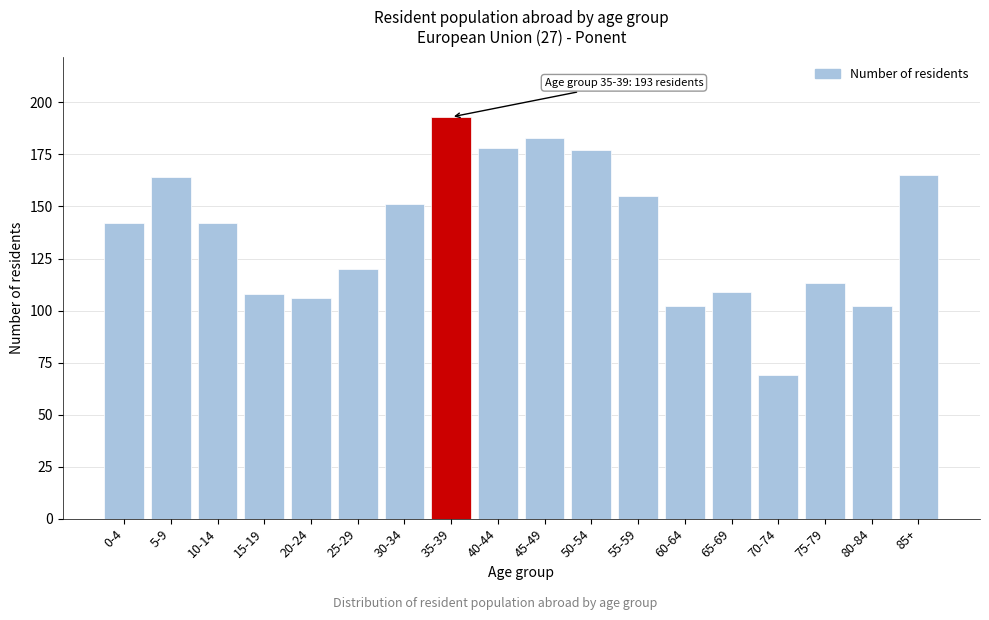

Reading left to right, extract all data points from this chart.

142	164	142	108	106	120	151	193	178	183	177	155	102	109	69	113	102	165